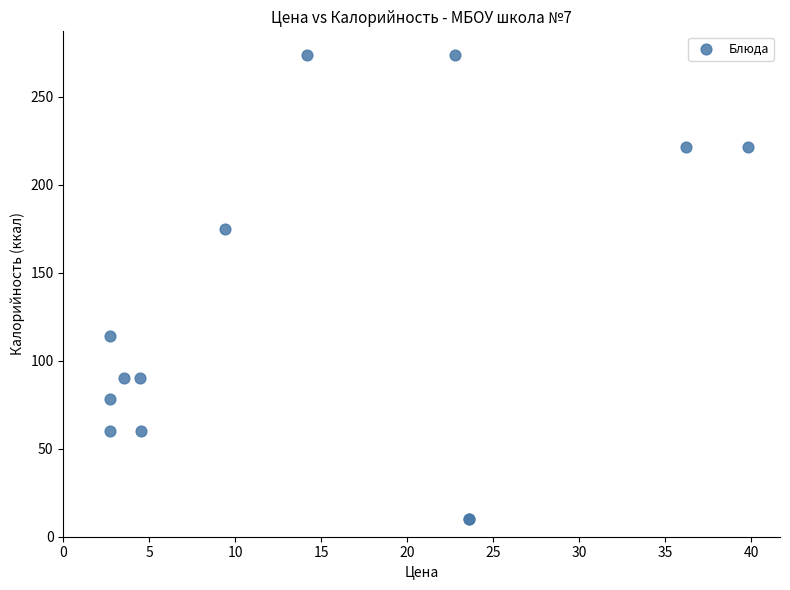

What Y value in the scatter plot is closest to 142?

114.0